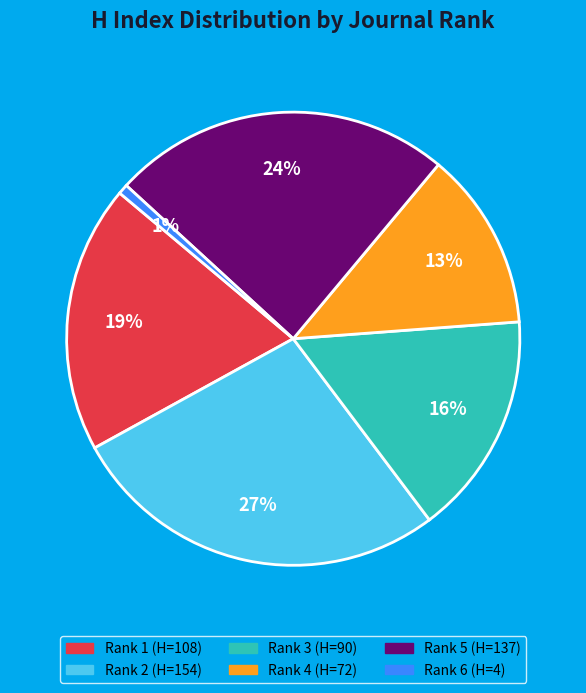

Which category has the smallest portion of the pie?

Rank 6